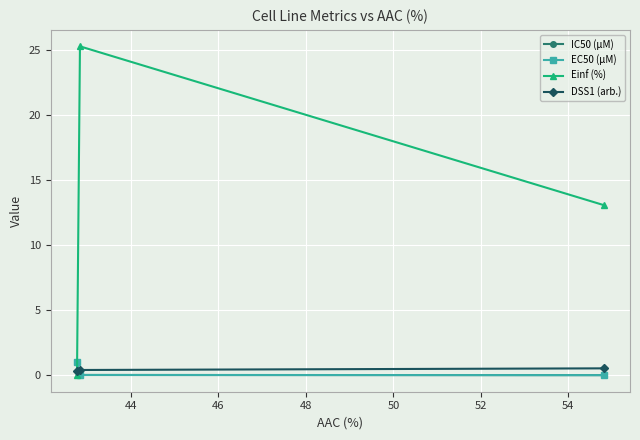

Which series has the largest total across all categories?

Einf (%)